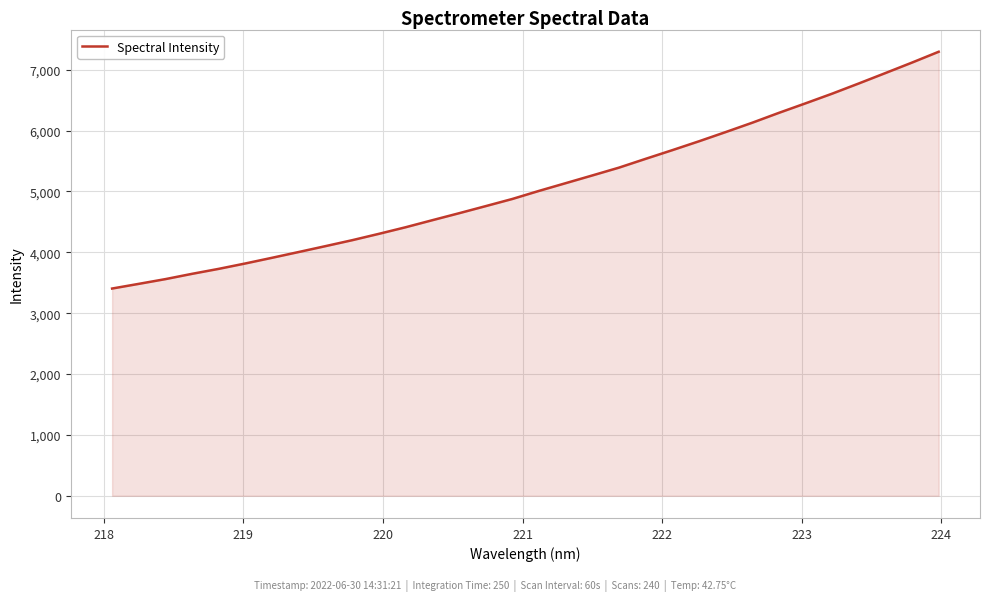

What is the difference between the maximum and minimum values?

3889.7